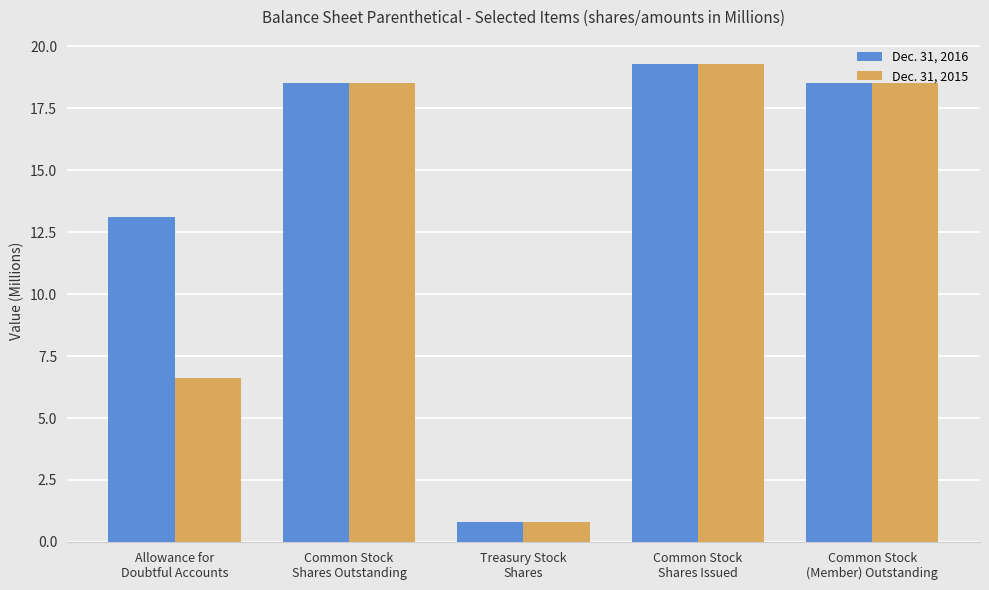

Does the chart contain any negative values?

No